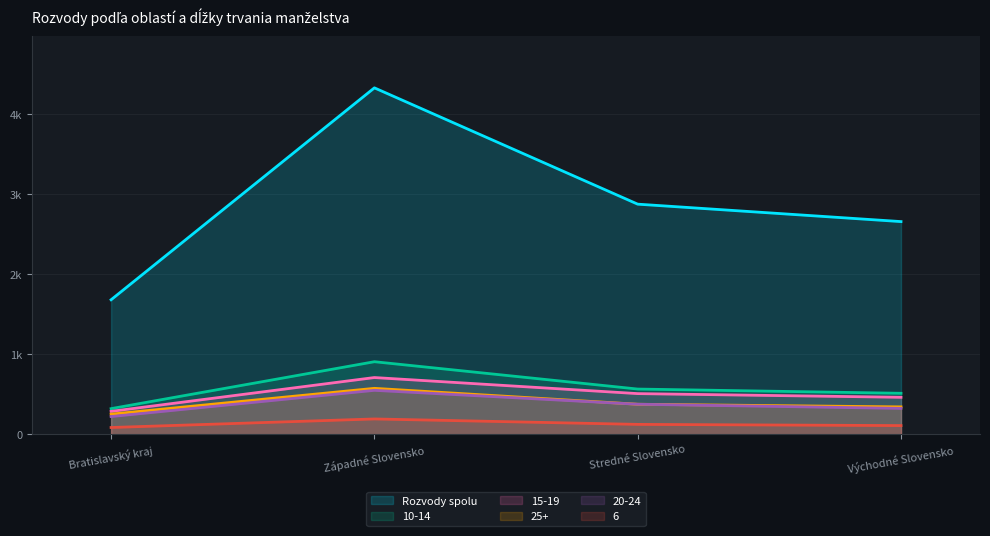

How many values exceed 2878?

1